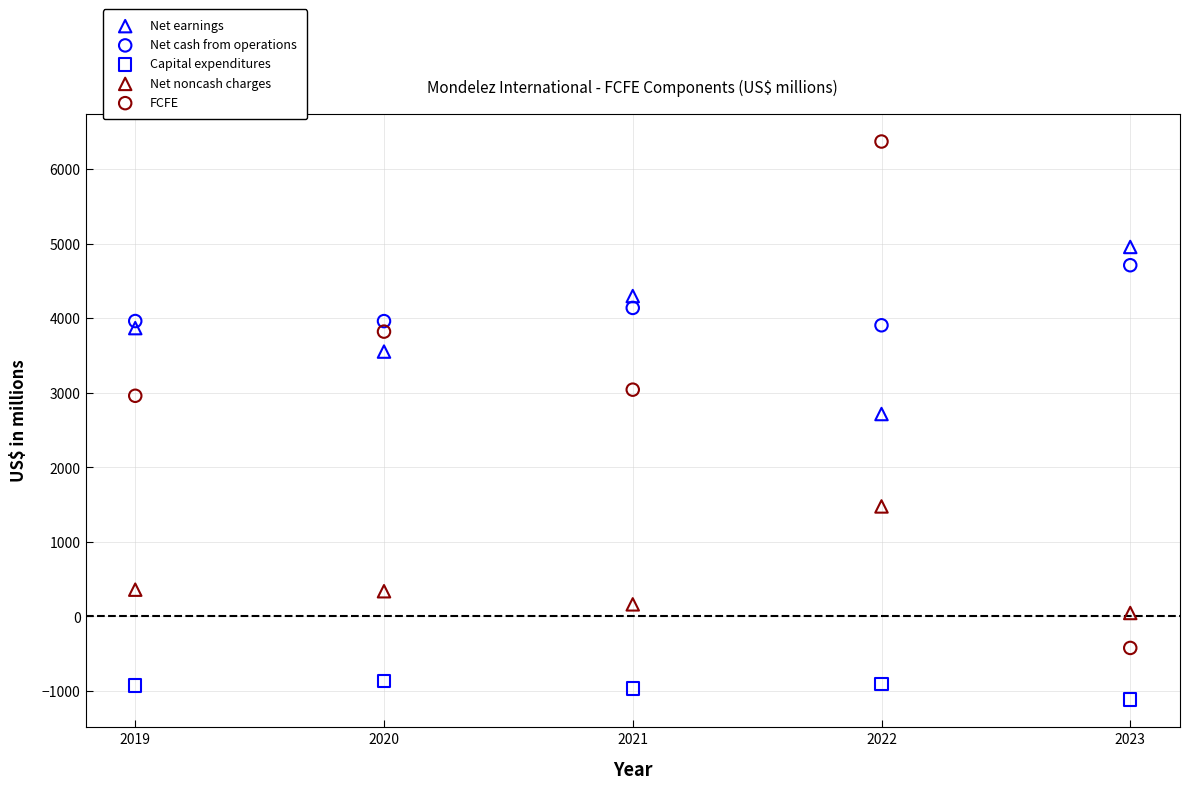

Across all series, what Y value is closest to 2631?

2717